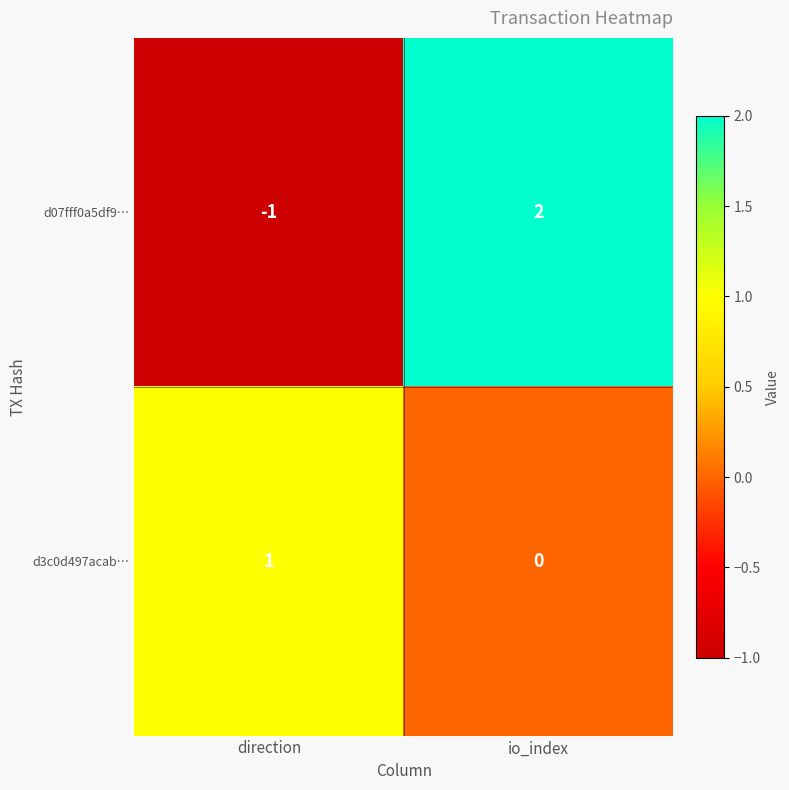

Which label corresponds to the largest value in the chart?

io_index